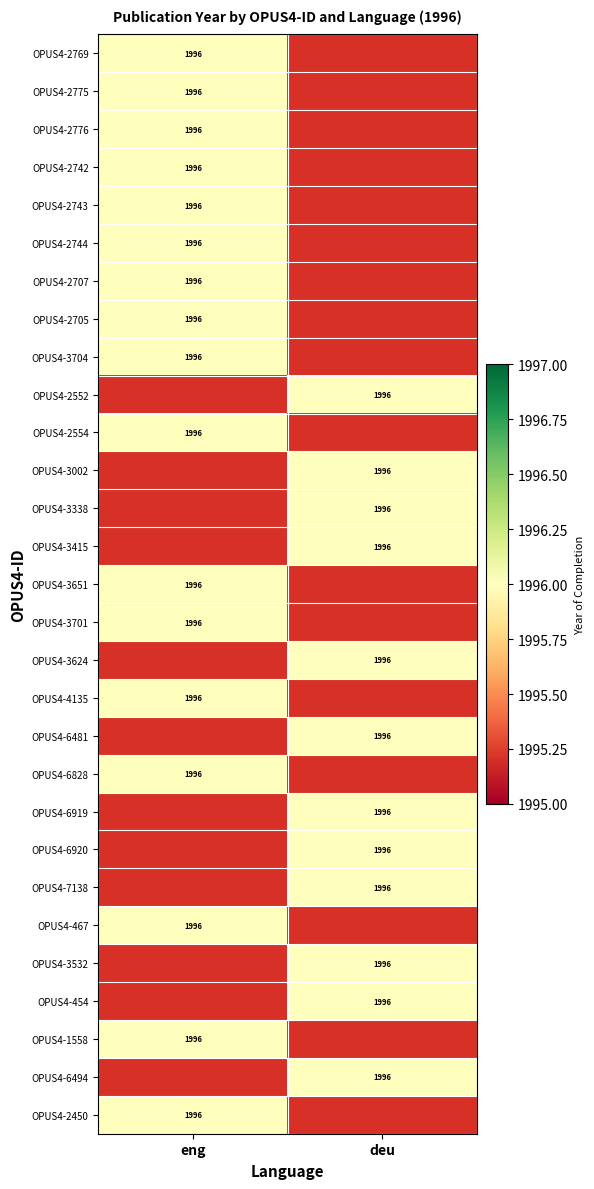

Reading left to right, what are all the values shown in this chart?

OPUS4-2769: 1996	0
OPUS4-2775: 1996	0
OPUS4-2776: 1996	0
OPUS4-2742: 1996	0
OPUS4-2743: 1996	0
OPUS4-2744: 1996	0
OPUS4-2707: 1996	0
OPUS4-2705: 1996	0
OPUS4-3704: 1996	0
OPUS4-2552: 0	1996
OPUS4-2554: 1996	0
OPUS4-3002: 0	1996
OPUS4-3338: 0	1996
OPUS4-3415: 0	1996
OPUS4-3651: 1996	0
OPUS4-3701: 1996	0
OPUS4-3624: 0	1996
OPUS4-4135: 1996	0
OPUS4-6481: 0	1996
OPUS4-6828: 1996	0
OPUS4-6919: 0	1996
OPUS4-6920: 0	1996
OPUS4-7138: 0	1996
OPUS4-467: 1996	0
OPUS4-3532: 0	1996
OPUS4-454: 0	1996
OPUS4-1558: 1996	0
OPUS4-6494: 0	1996
OPUS4-2450: 1996	0